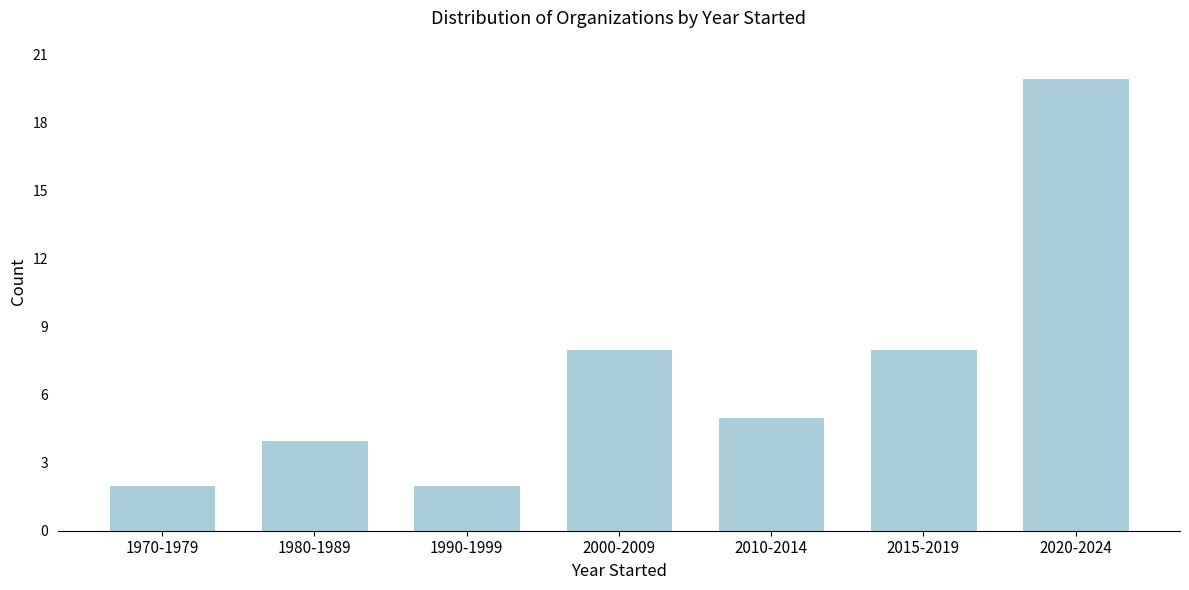

Reading right to left, list all the values displayed in this chart.

2020-2024=20	2015-2019=8	2010-2014=5	2000-2009=8	1990-1999=2	1980-1989=4	1970-1979=2